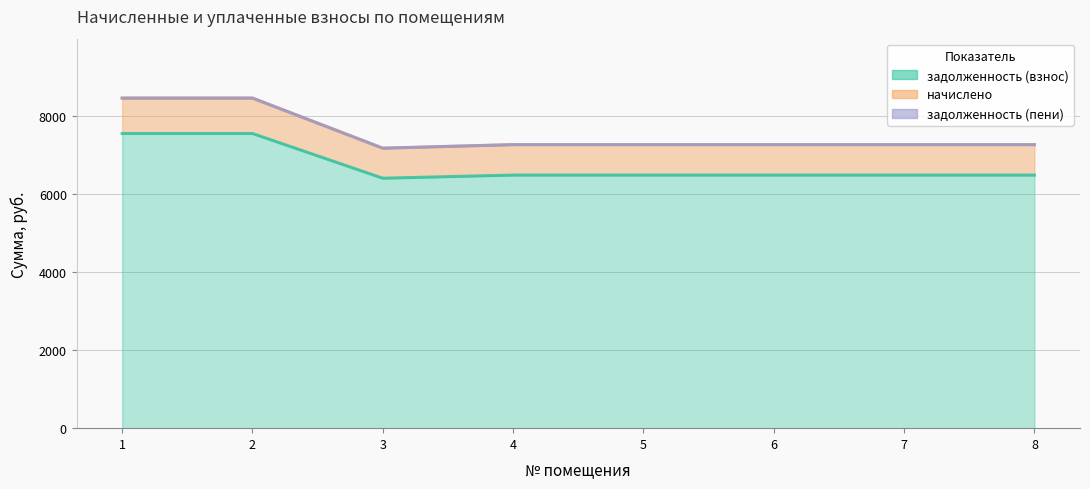

How many values in the задолженность (пени) series are below 7263?

1